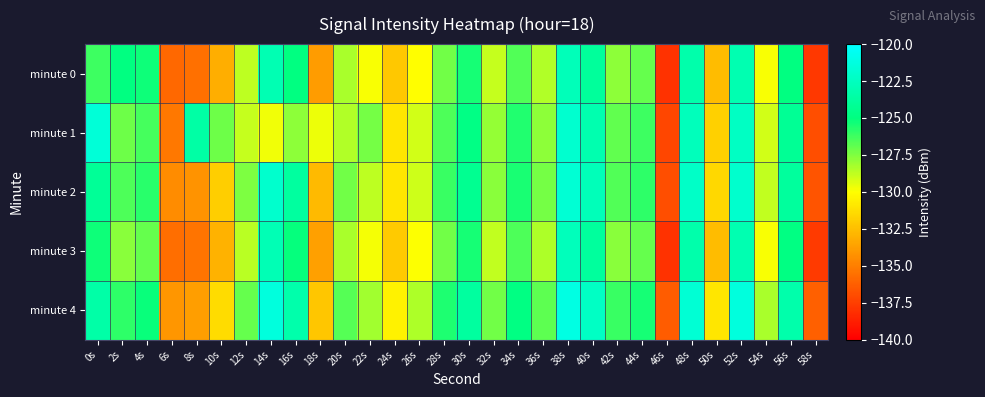

At 40s, list the series in order from largest to smallest.

minute 4, minute 2, minute 1, minute 3, minute 0